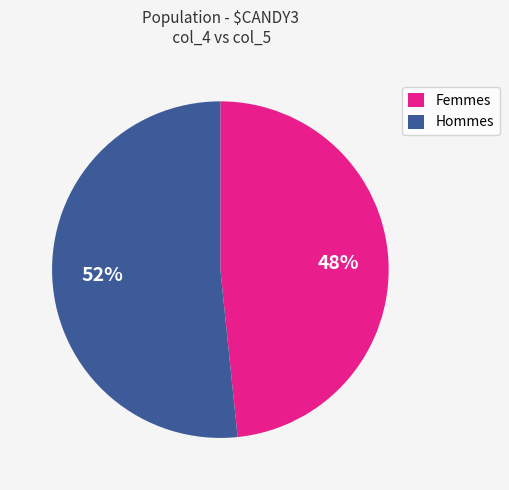

Rank the categories by value from lowest to highest.

Femmes, Hommes